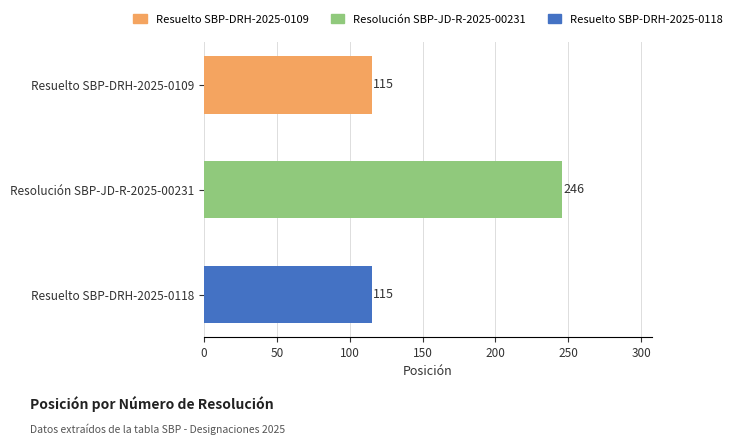

Does the chart contain any negative values?

No